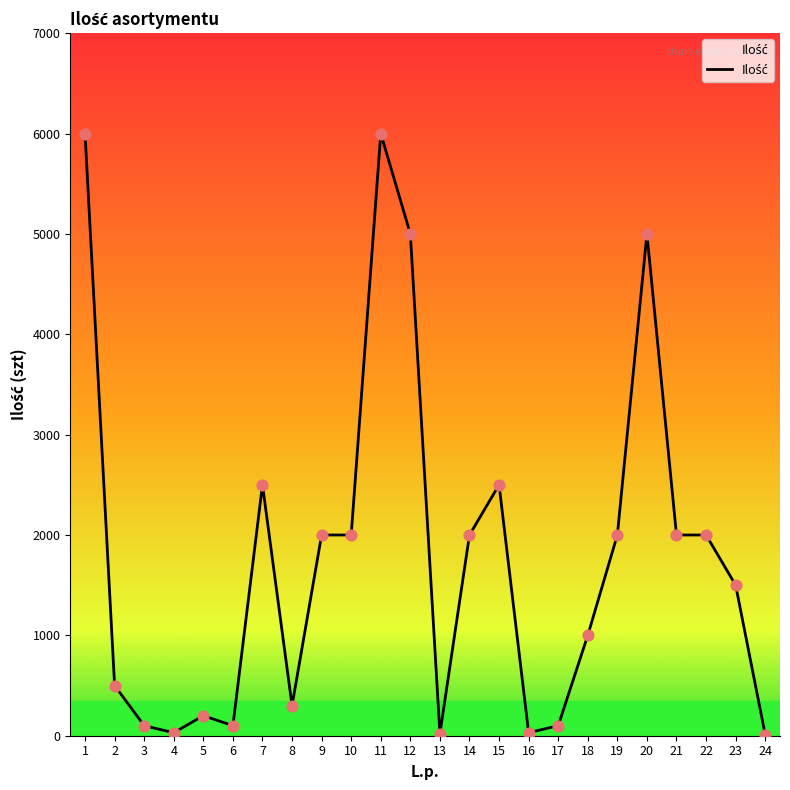

Which has a higher value, 13 or 19?

19